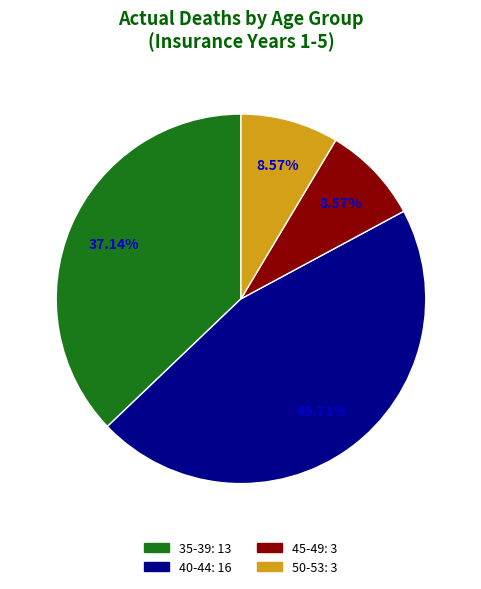

Does any single category account for the majority?

No